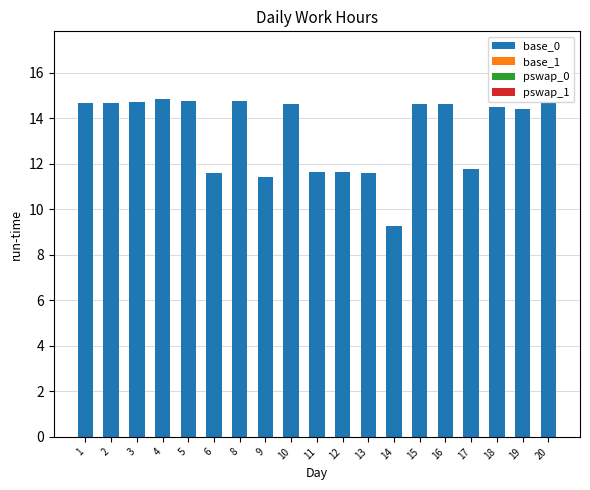

Approximately how many times larger is the value at 2 compared to 8?

1.0